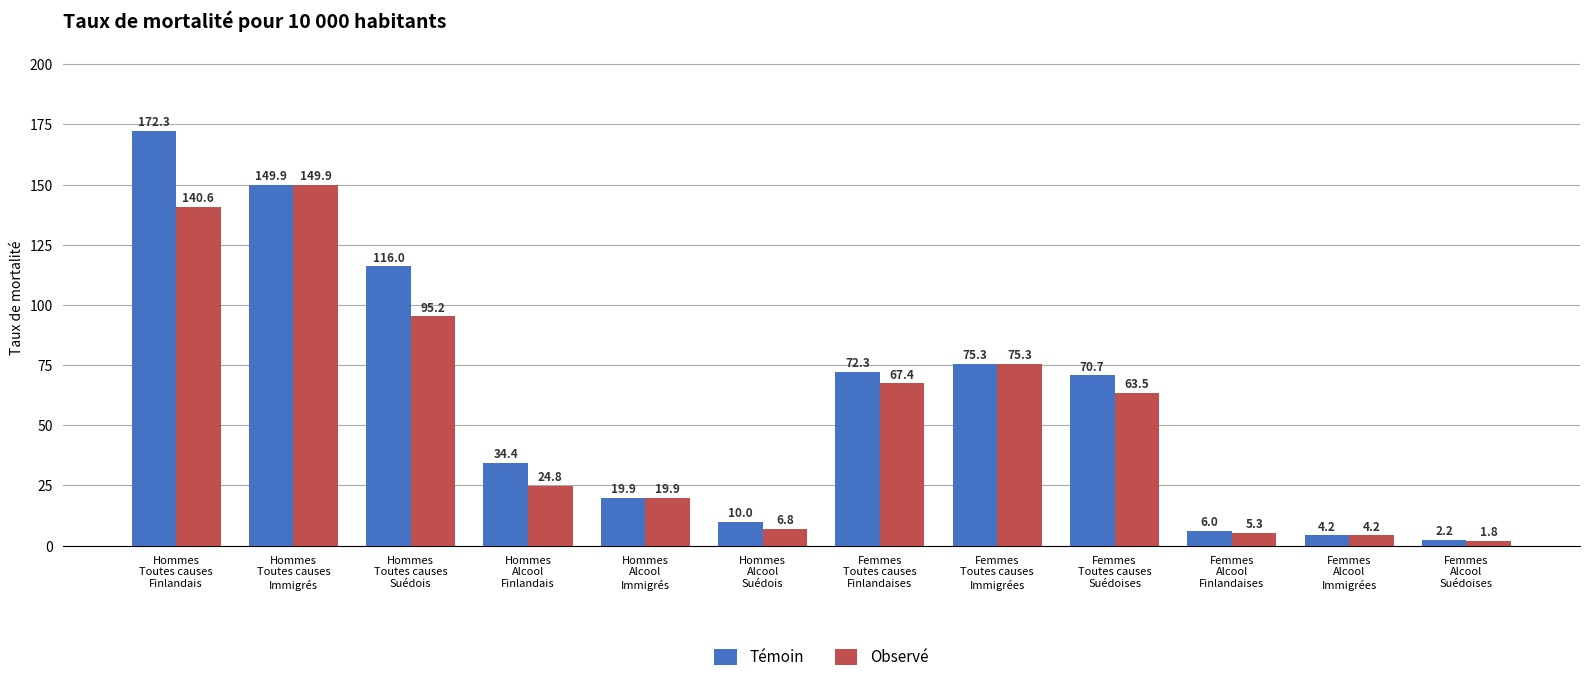

Which category has the lowest value in the Observé series?

Femmes
Alcool
Suédoises